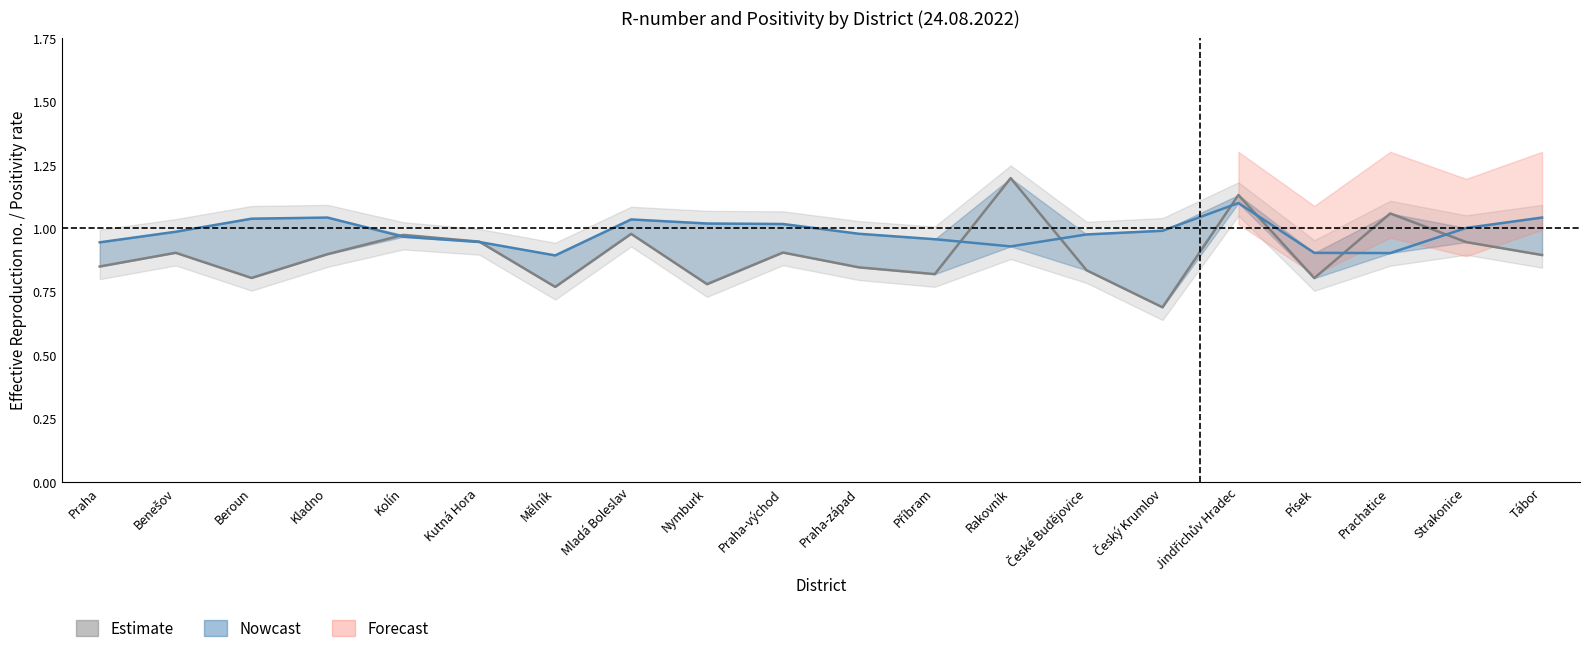

Which label corresponds to the largest value in the chart?

Rakovník